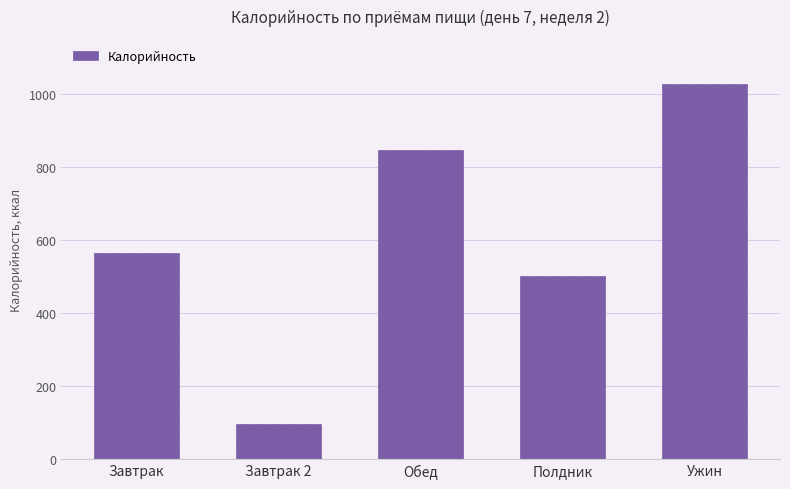

True or false: the data shows 535.5 at Ужин.

False